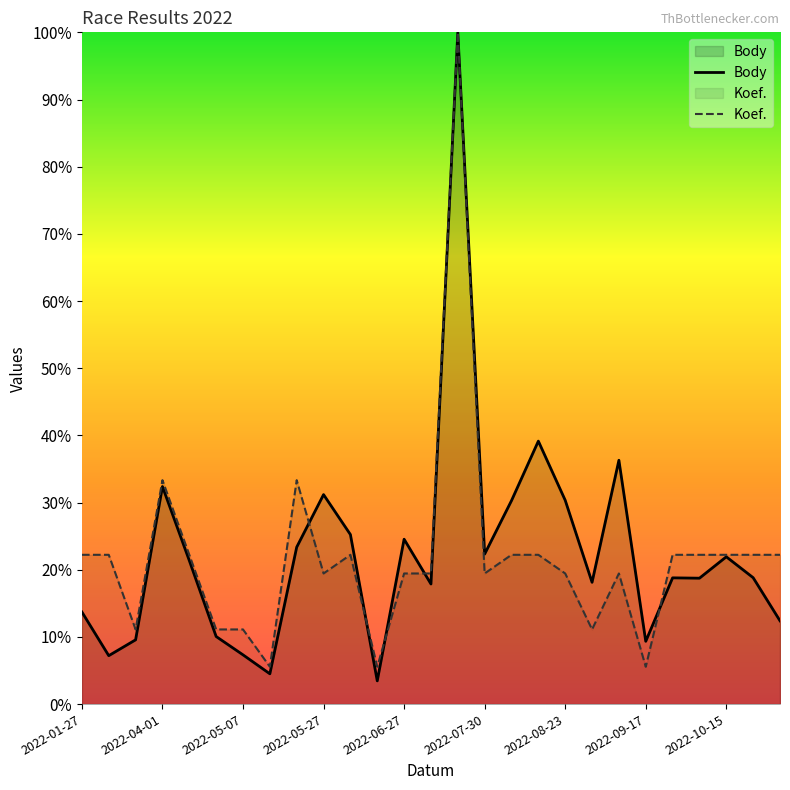

In Koef., how many points are lower than both neighbors (excluding endpoints)?

7